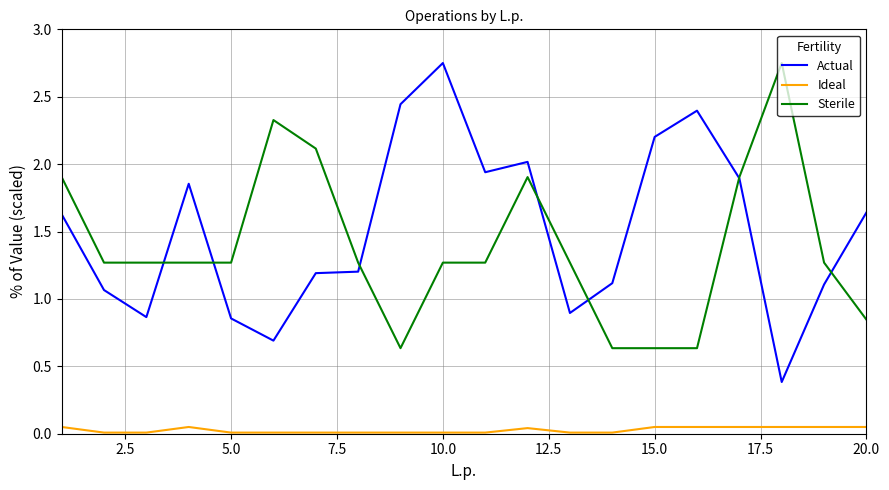

Which series has the largest total across all categories?

Actual